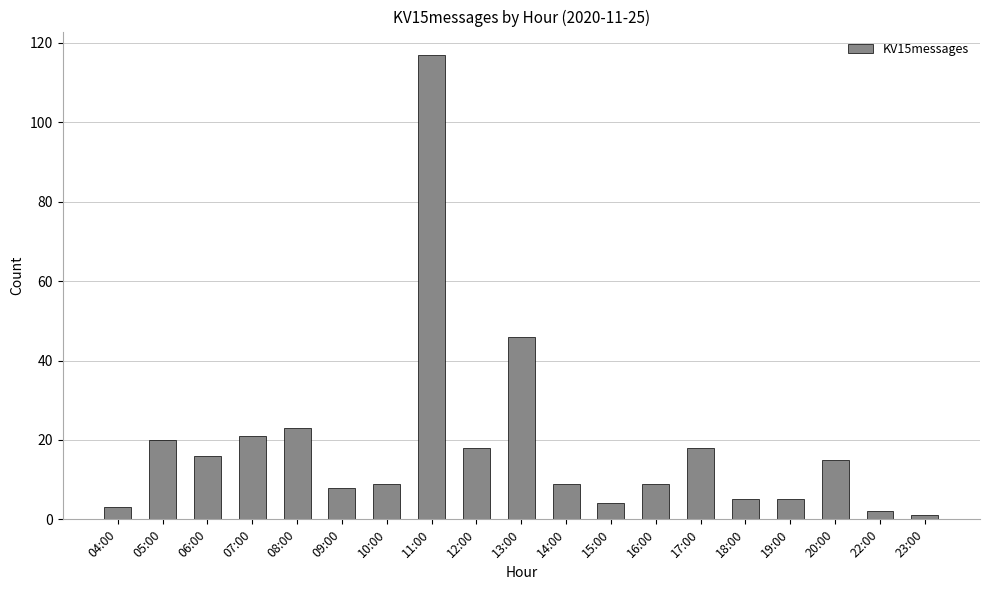

What is the sum of the values at 08:00 and 22:00?

25